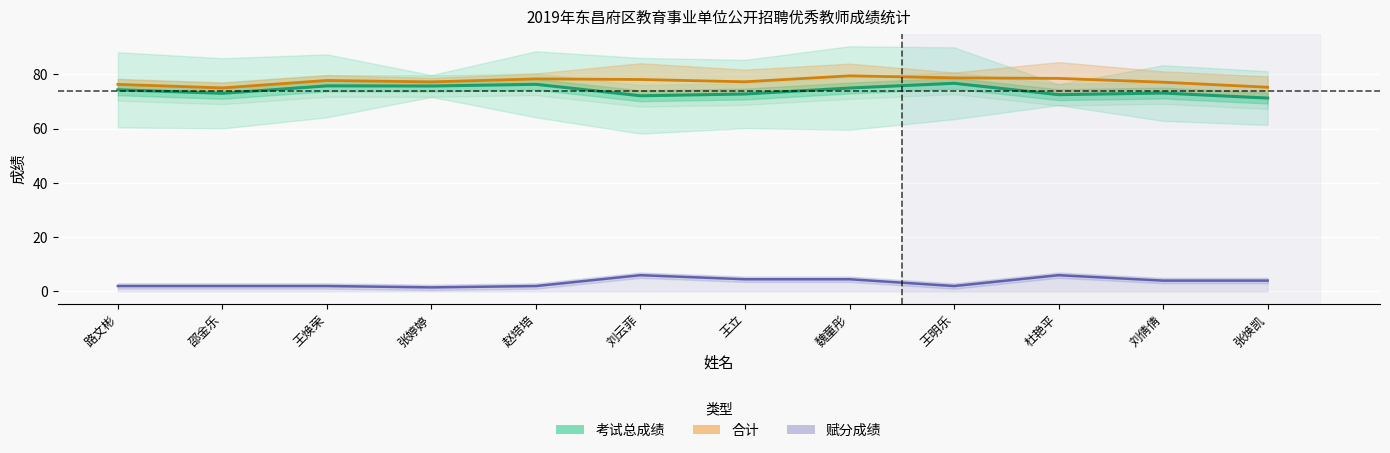

True or false: 考试总成绩 and 合计 cross at least once.

False